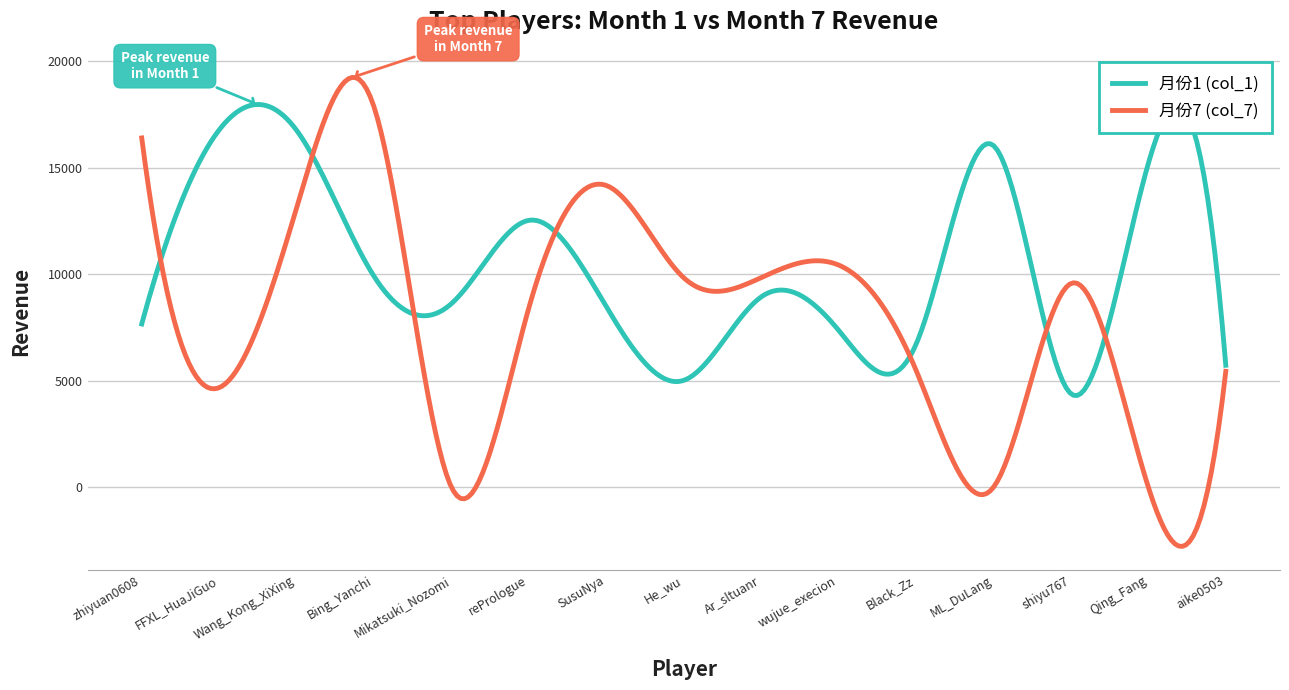

Count the number of data series in this chart.

2